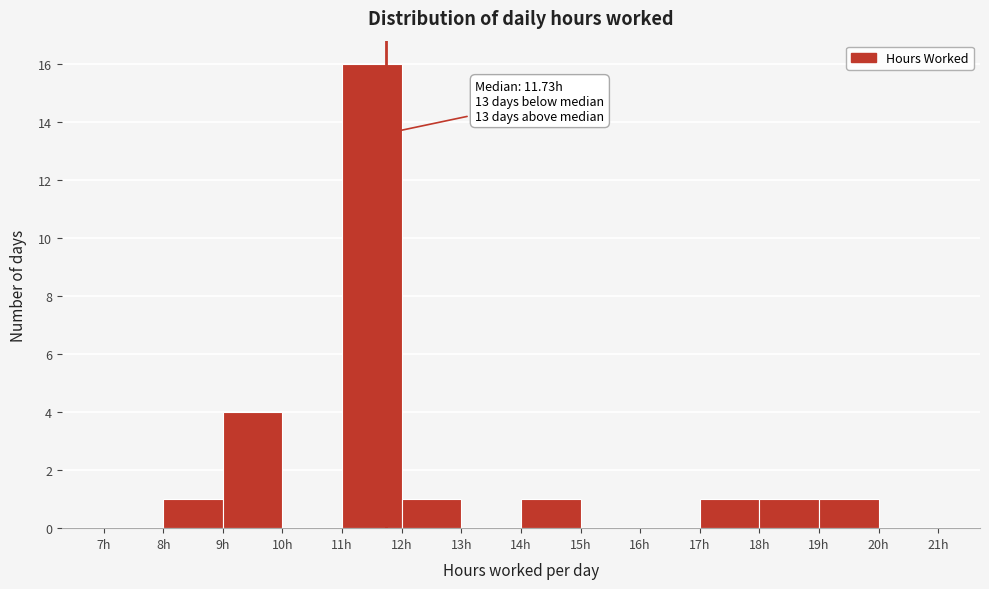

Over which range of the x-axis is the bar tallest?

11 to 12